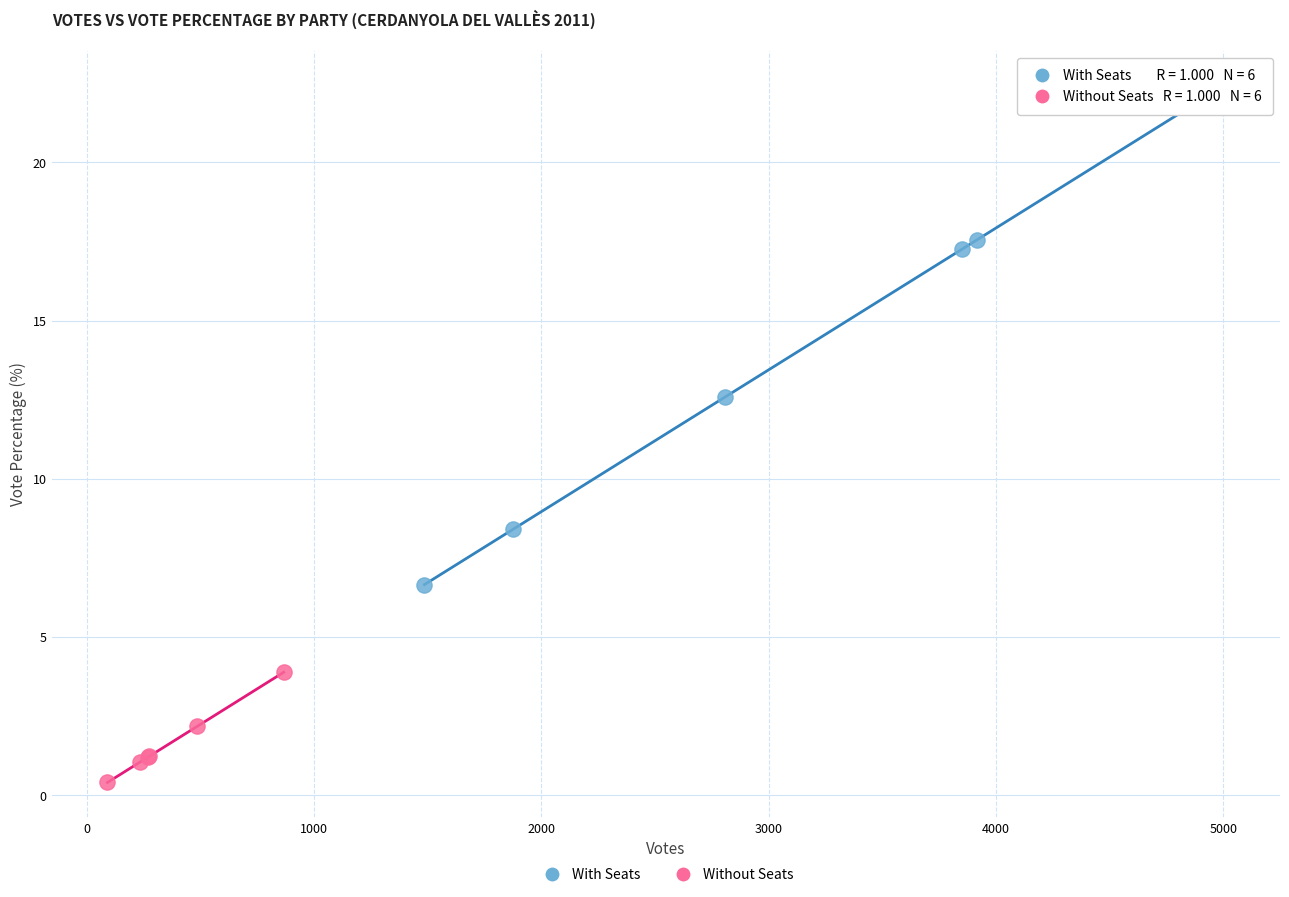

Which series reaches the minimum Y coordinate?

Without Seats